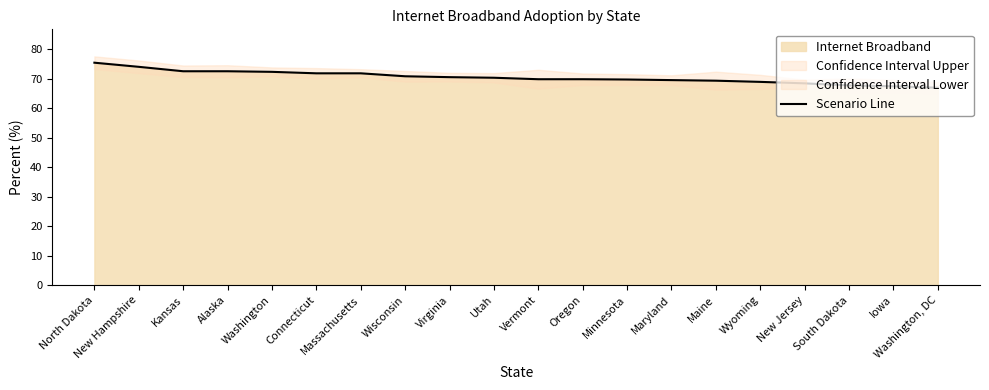

What is the difference between the maximum and minimum values?

8.5